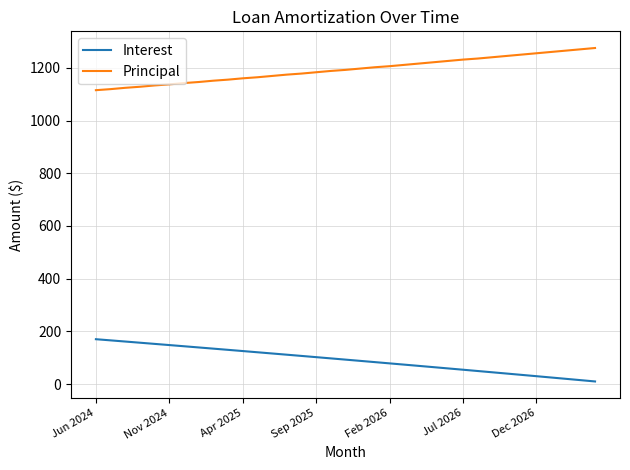

How many values in the Interest series exceed 92?

18